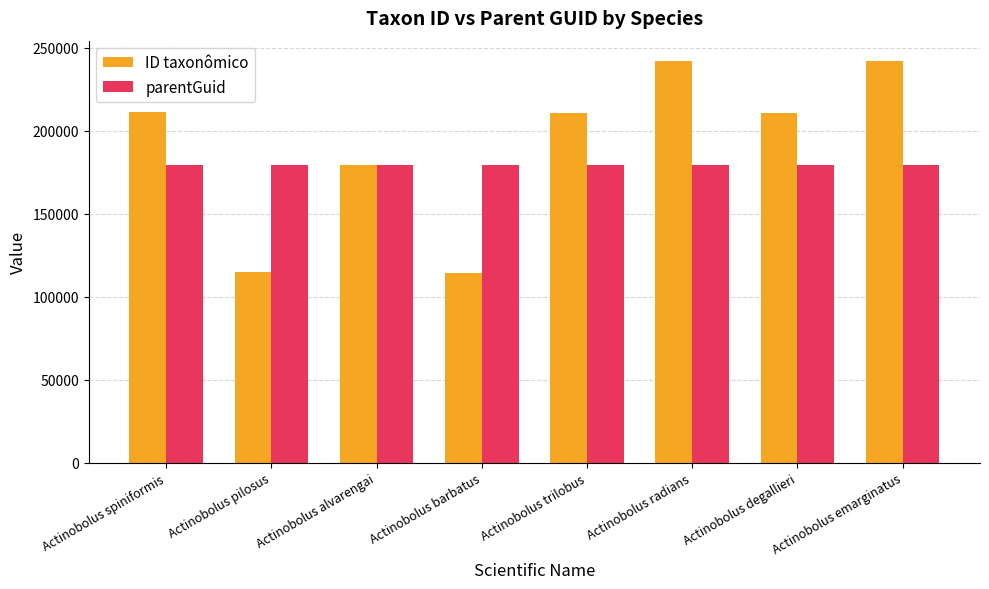

At how many categories does at least one series exceed 226878?

2